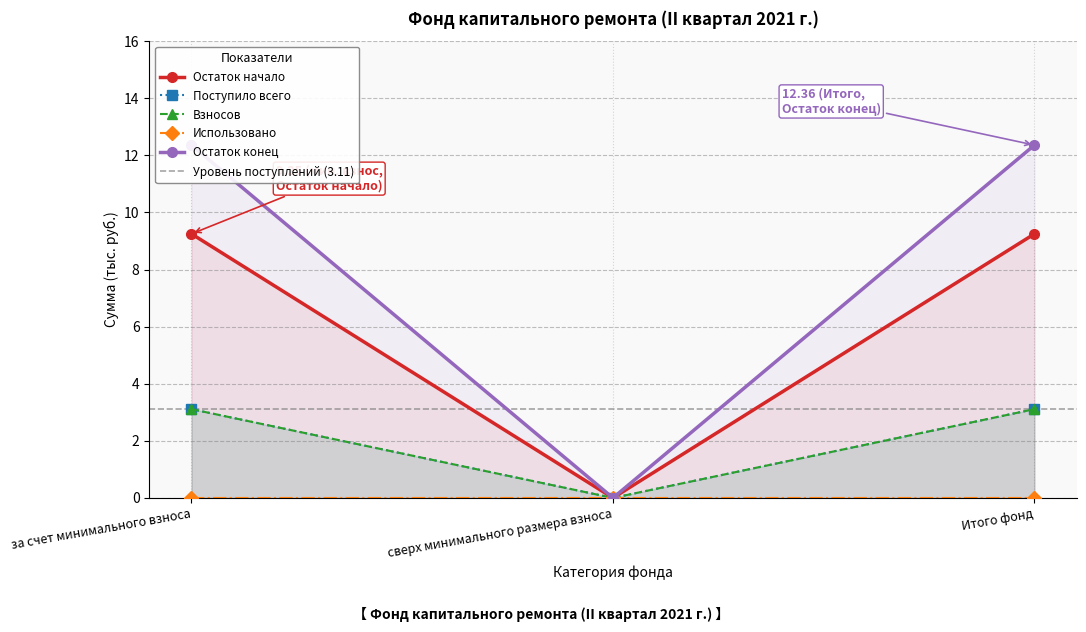

The Поступило всего series shows 4.0 at за счет минимального взноса. True or false?

False